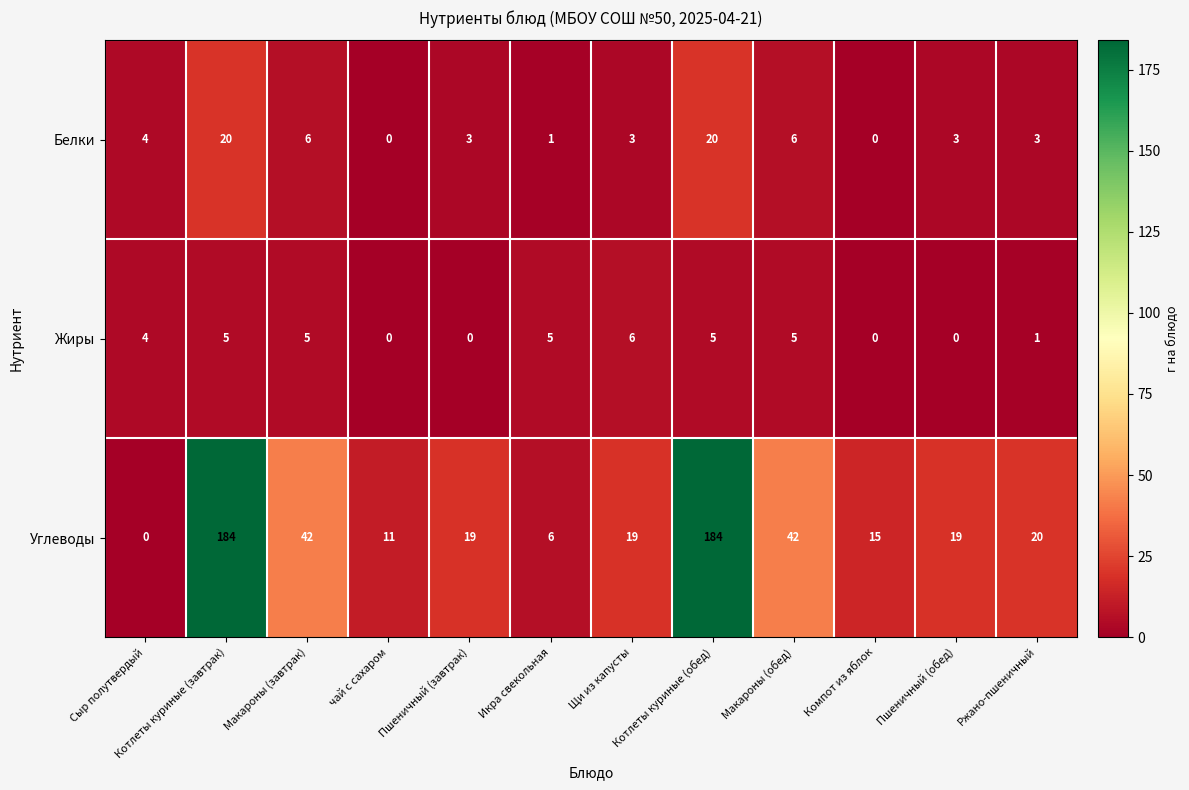

The Белки series shows 2 at Сыр полутвердый. True or false?

False